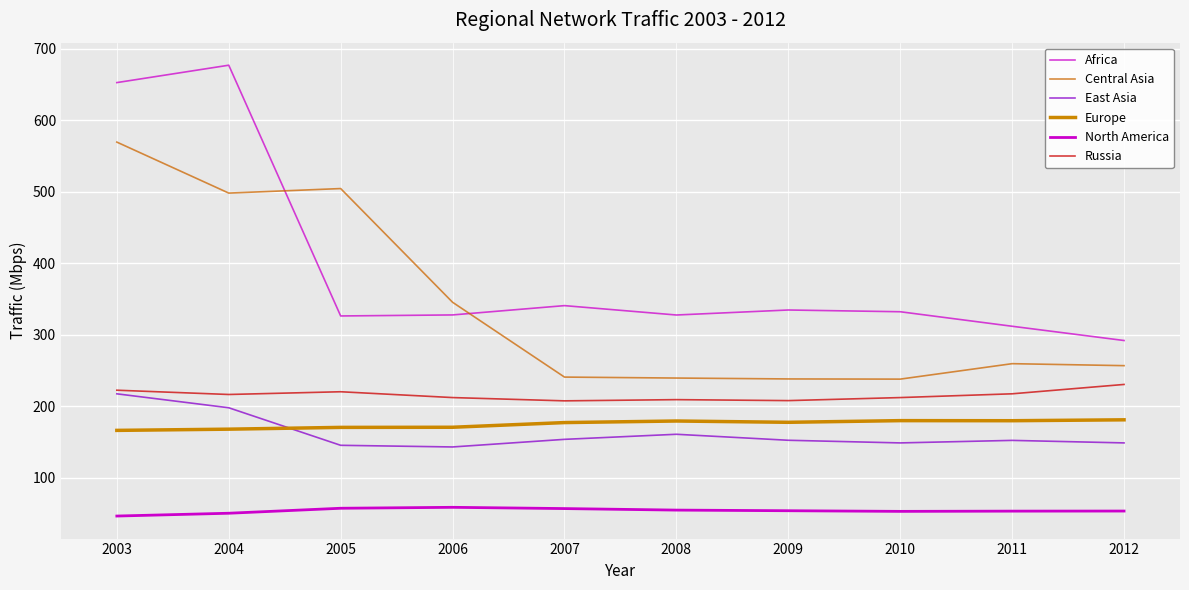

How many lines are shown in the chart?

6